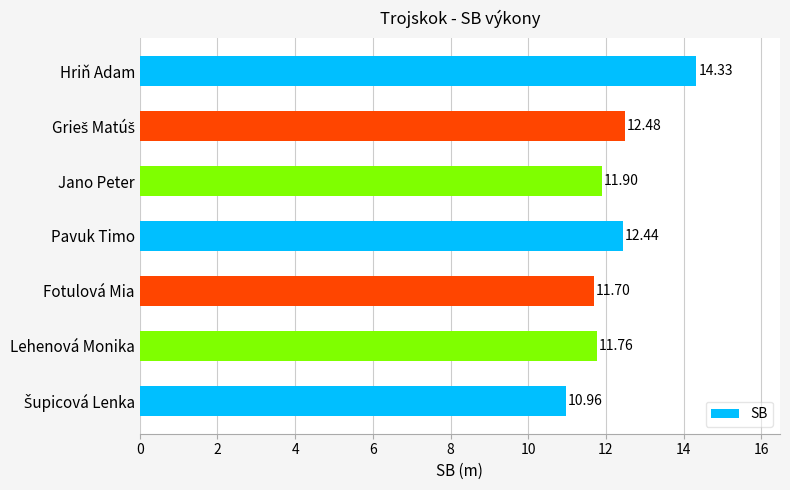

Approximately how many times larger is the value at Pavuk Timo compared to Lehenová Monika?

1.1